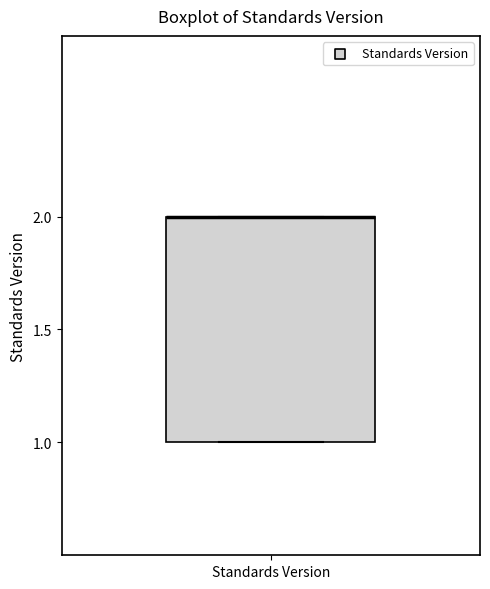

Read this box plot against the y-axis: the position of the median line, the range covered by the box, and the ends of both whiskers. The values are not printed on the chart, so give them approximately, as read against the axis.

median 2 (drawn on the box's upper edge), box 1 to 2, whiskers 1 to 2